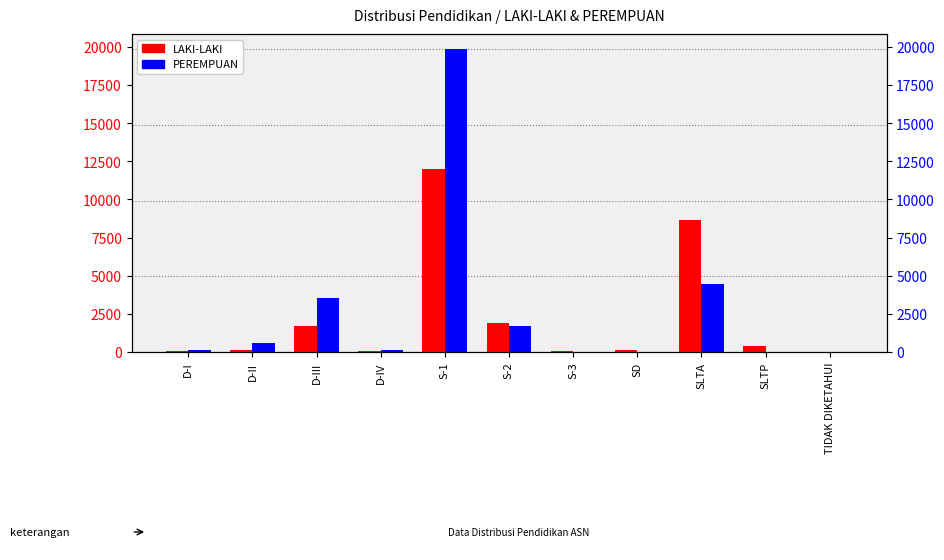

List the series in order of their peak value, highest first.

PEREMPUAN, LAKI-LAKI